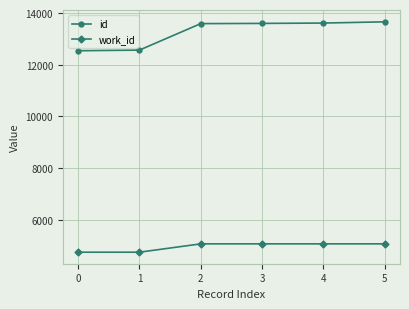

Is it true that work_id equals 2091 at 2?

False